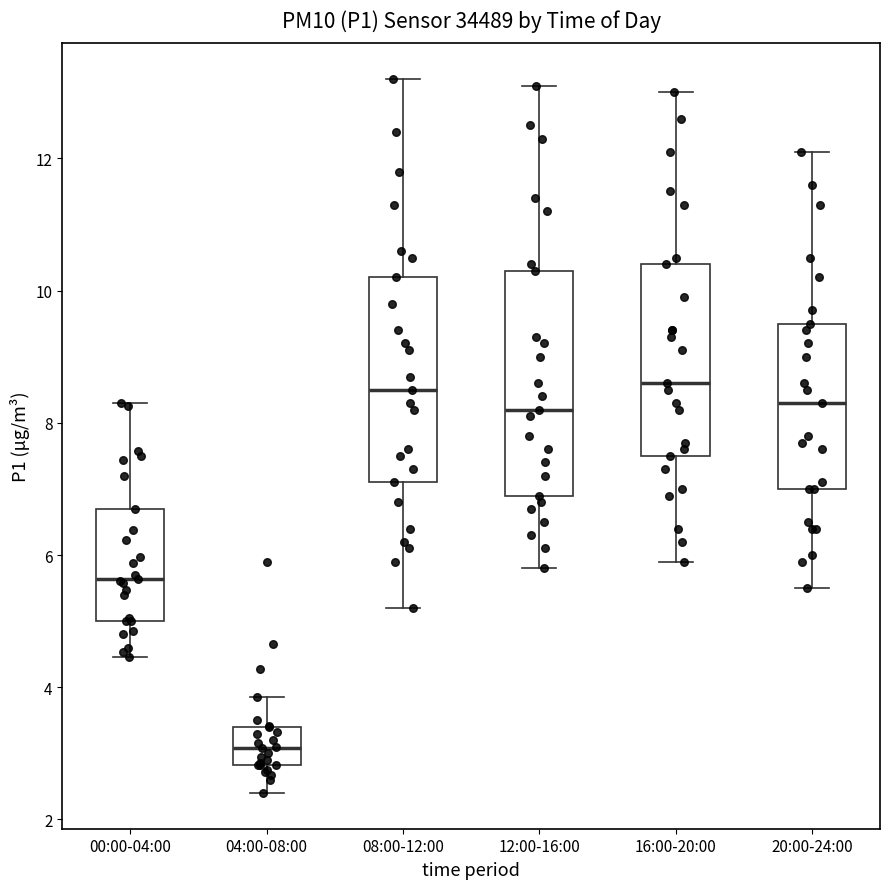

Where does the median line of the box for 04:00-08:00 sit on the y-axis? The values are not printed on the chart, so give them approximately, as read against the axis.

3.0